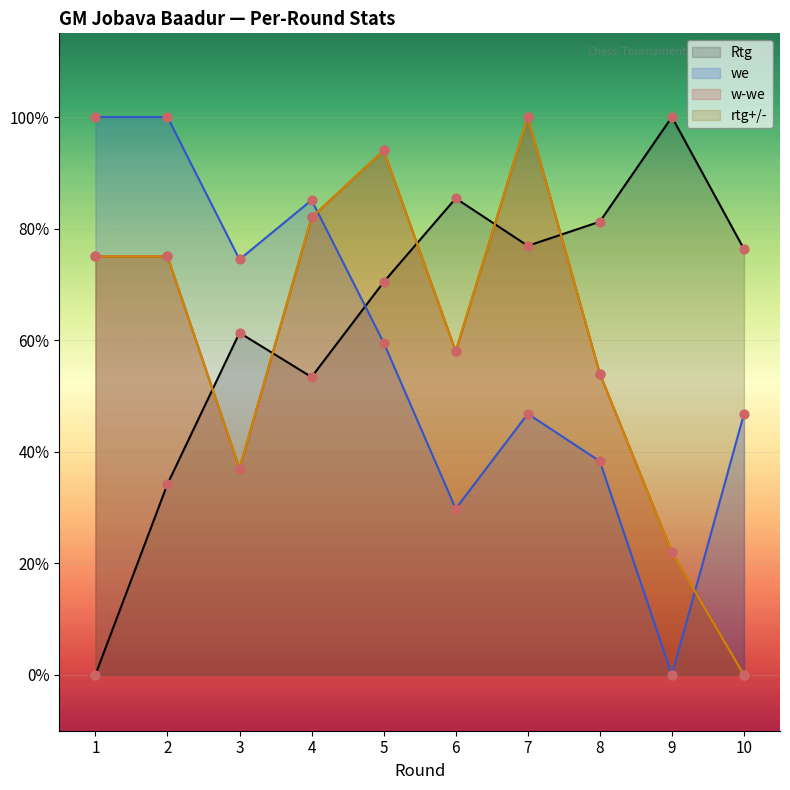

At how many categories does at least one series exceed 0?

10